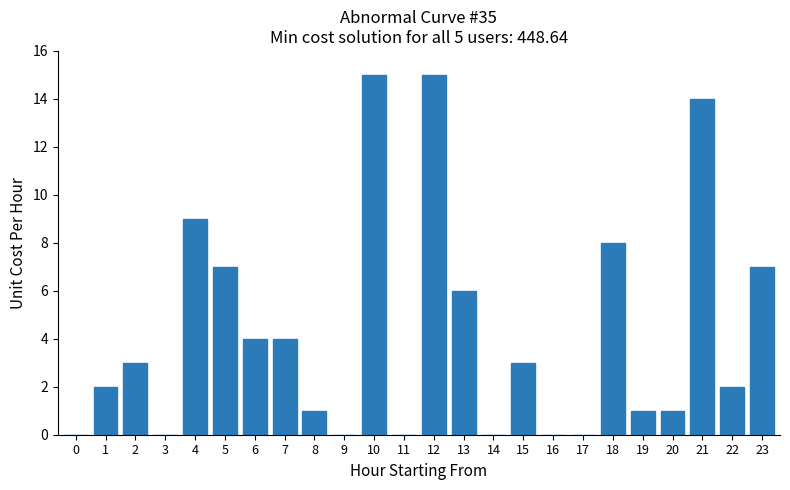

Reading right to left, extract all data points from this chart.

23=7	22=2	21=14	20=1	19=1	18=8	17=0	16=0	15=3	14=0	13=6	12=15	11=0	10=15	9=0	8=1	7=4	6=4	5=7	4=9	3=0	2=3	1=2	0=0